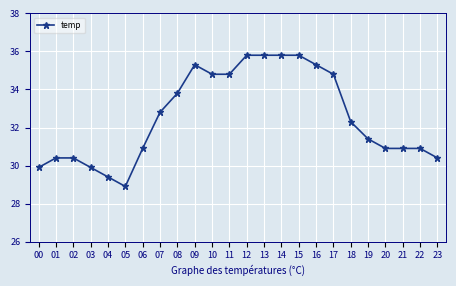

Where is the first local minimum?

05